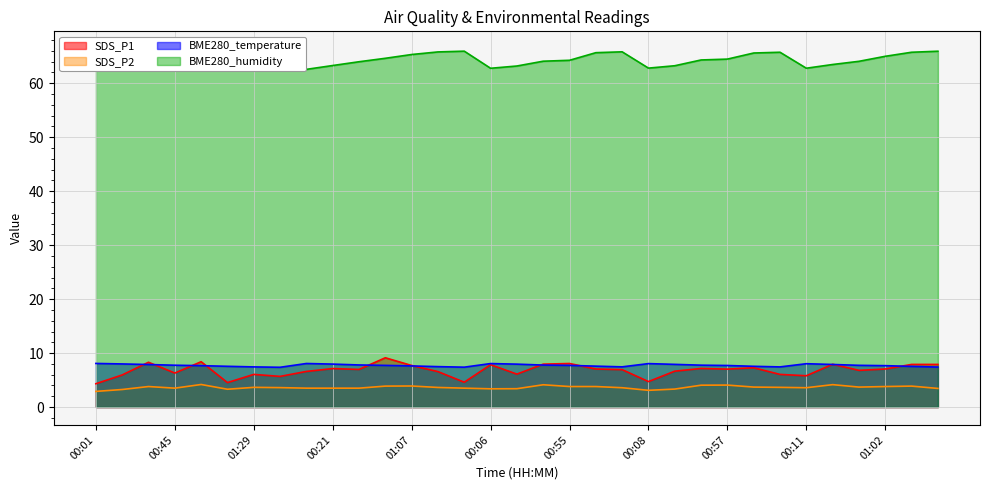

At which category is the sum across all series the highest?

00:52